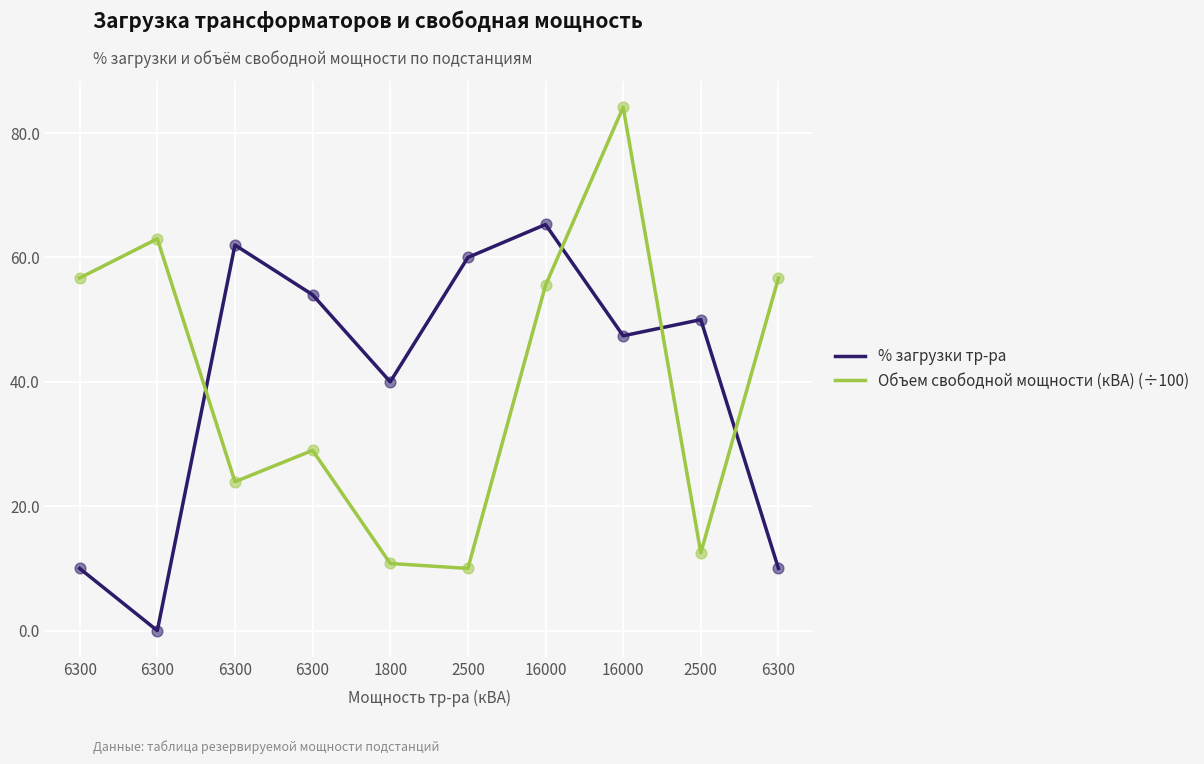

Does the chart have visible grid lines?

Yes